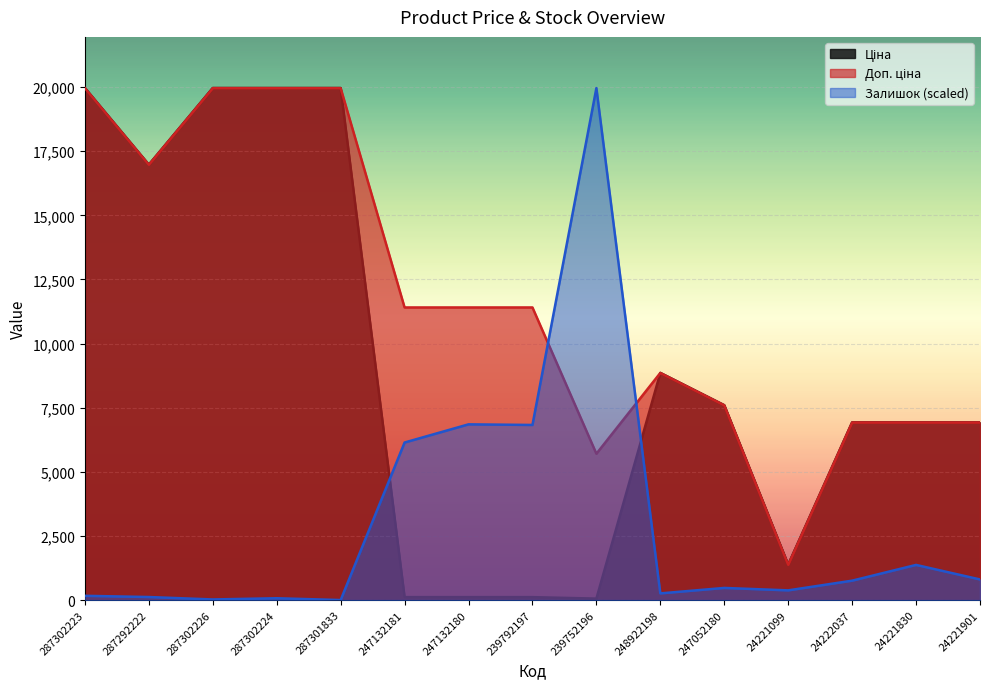

True or false: Ціна has more than 1 interior local peaks.

False